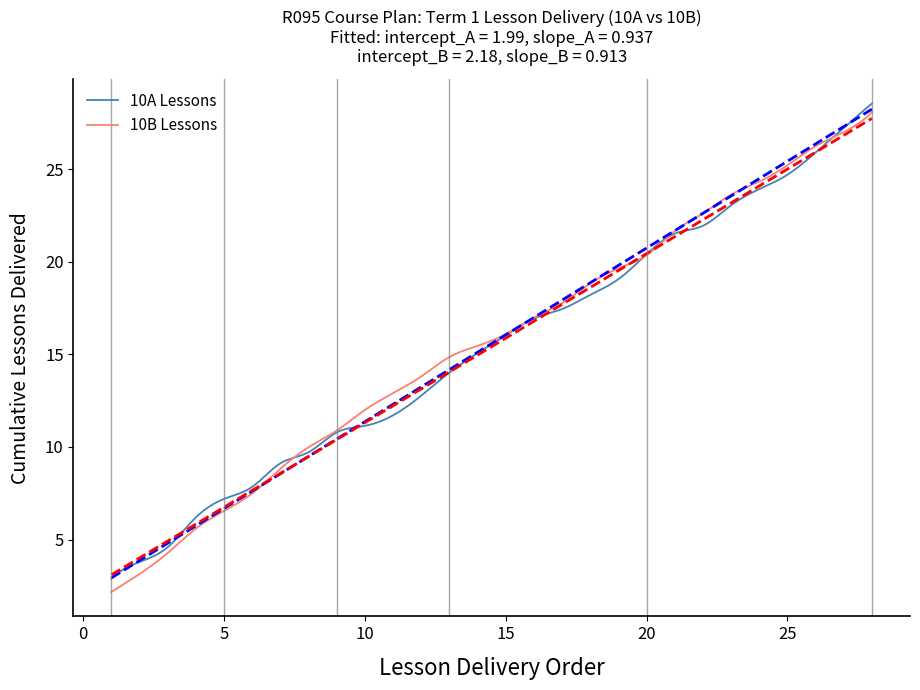

What is the average value of the 10B Lessons series?

15.6